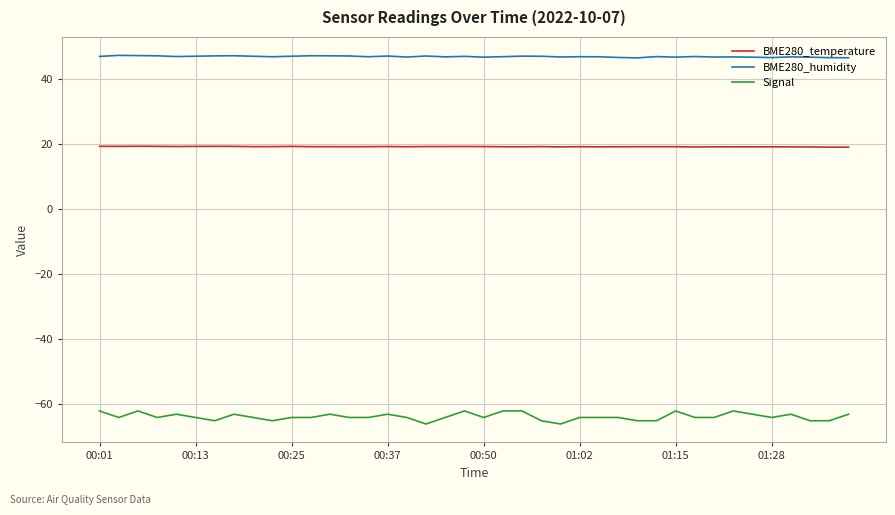

List the series in order of their overall mean, lowest first.

Signal, BME280_temperature, BME280_humidity